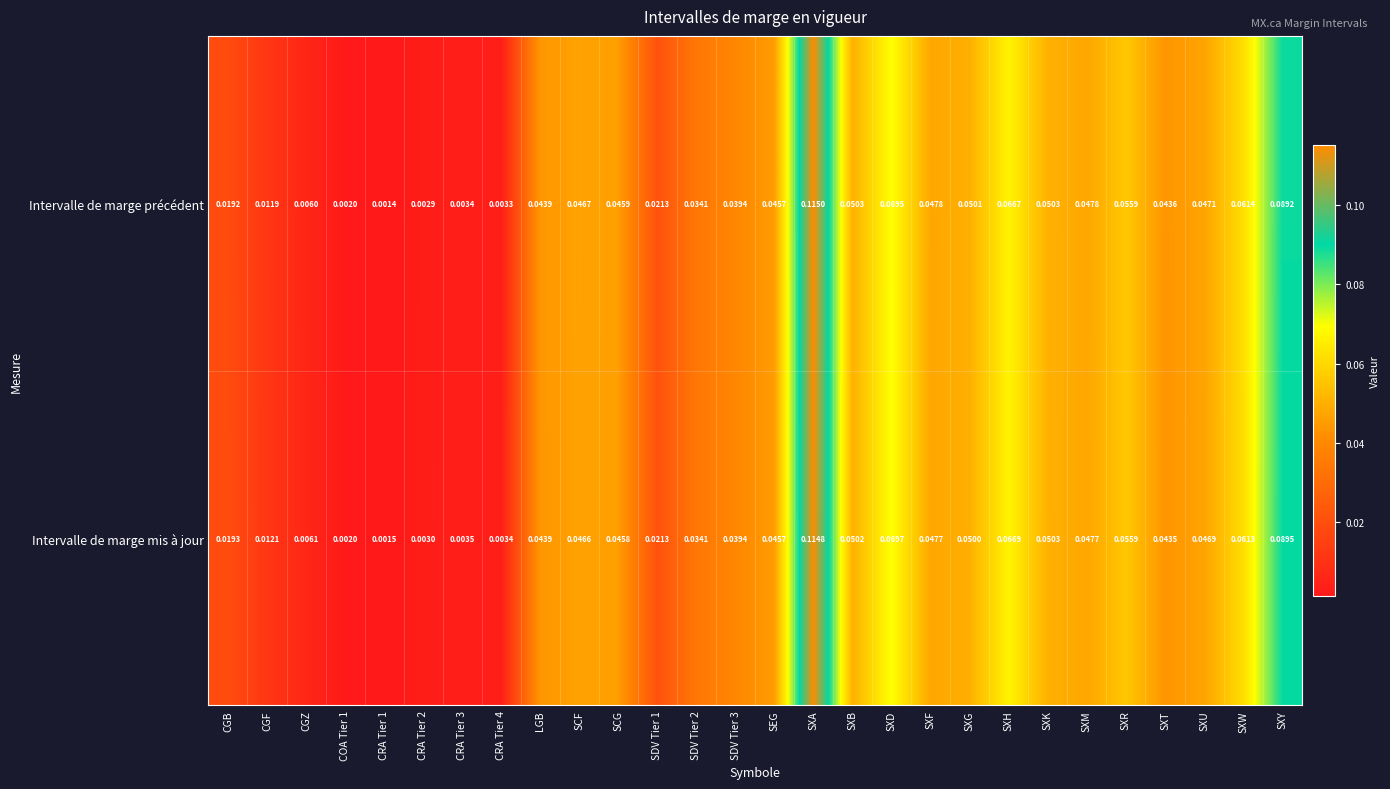

Which series has the widest spread of values?

Intervalle de marge précédent